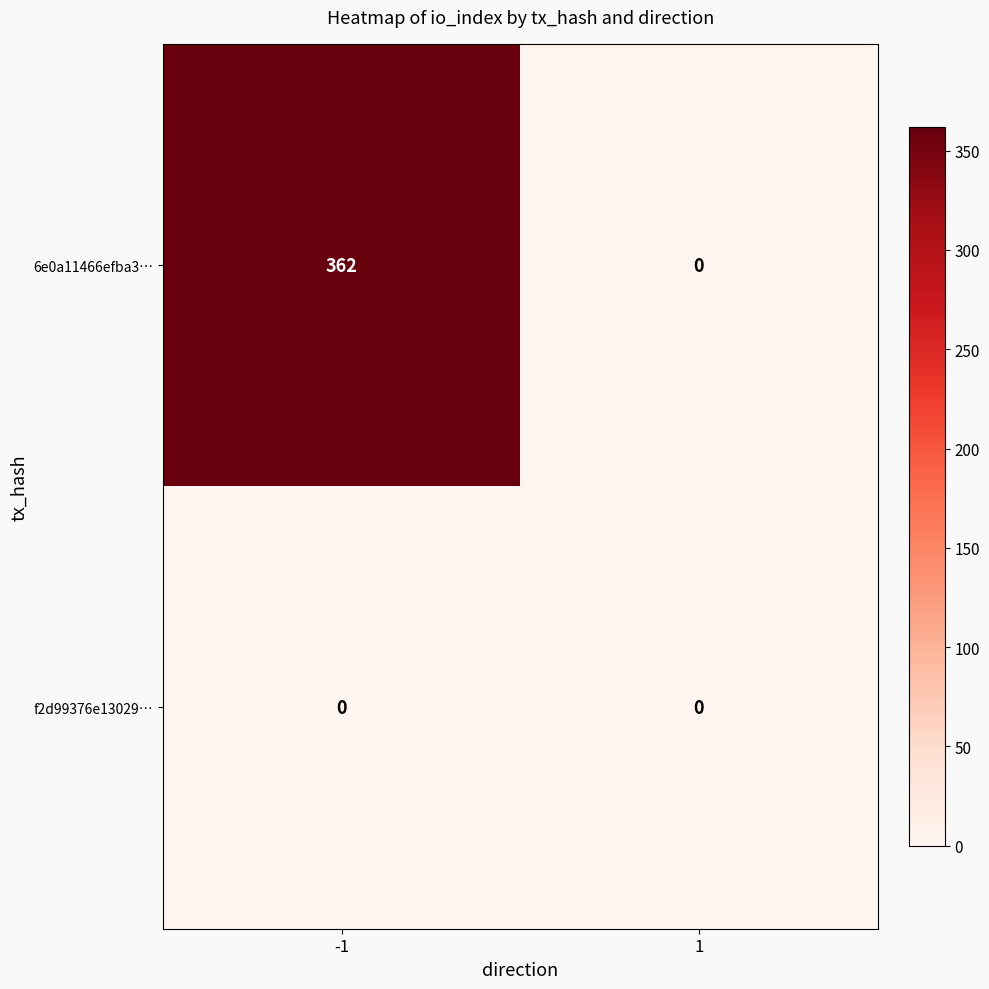

Between -1 and 1, which series saw the biggest shift?

6e0a11466efba3…